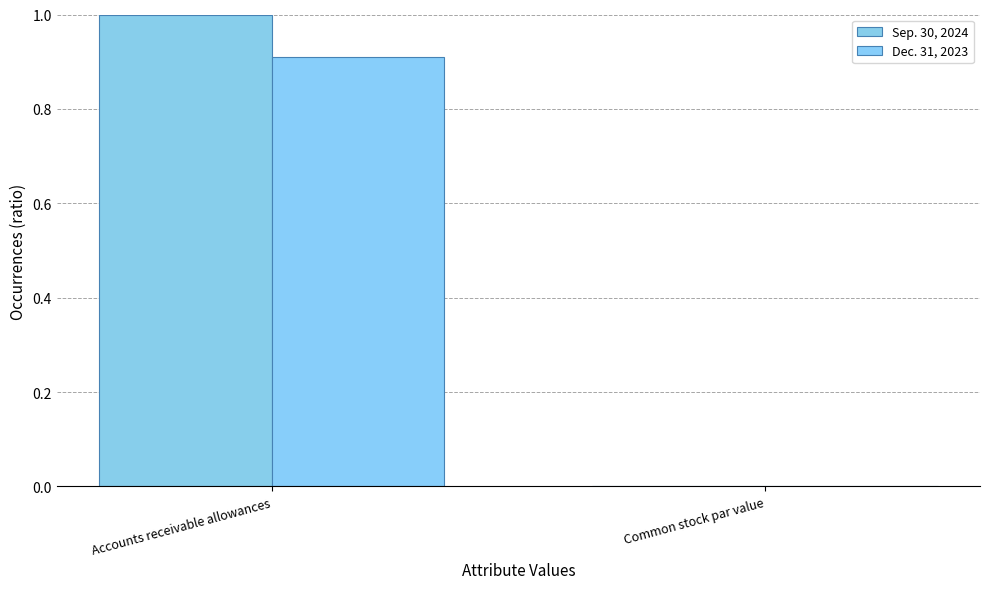

Is the value of Dec. 31, 2023 at Common stock par value greater than the value of Sep. 30, 2024 at Accounts receivable allowances?

No